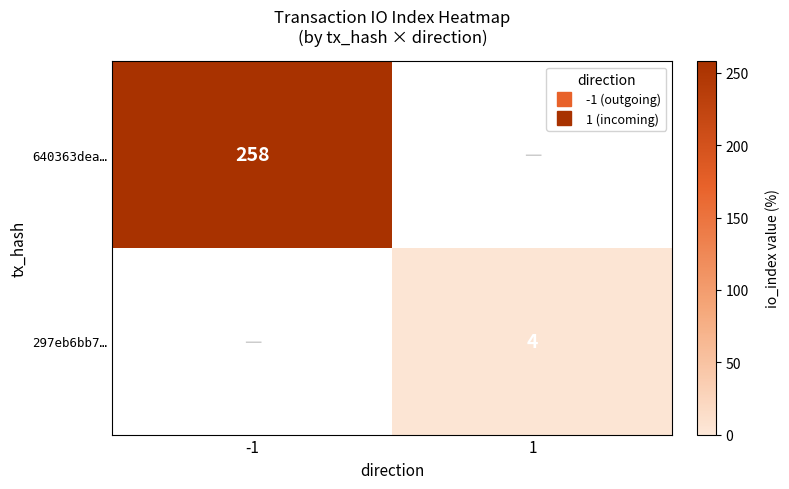

Where is 640363dea… nearest to the value 258?

-1